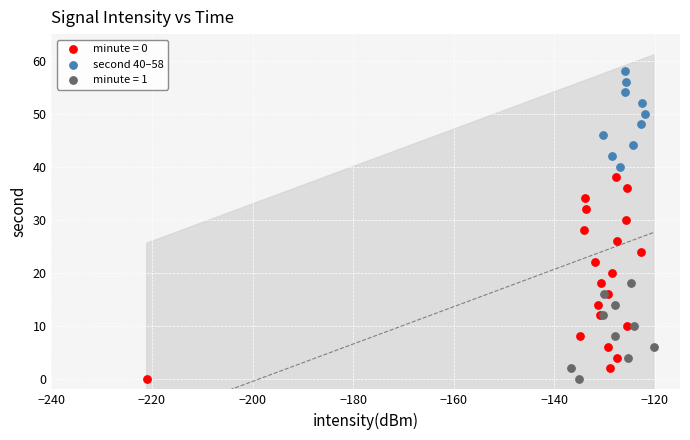

Which series has the largest Y range (max minus min)?

minute = 0